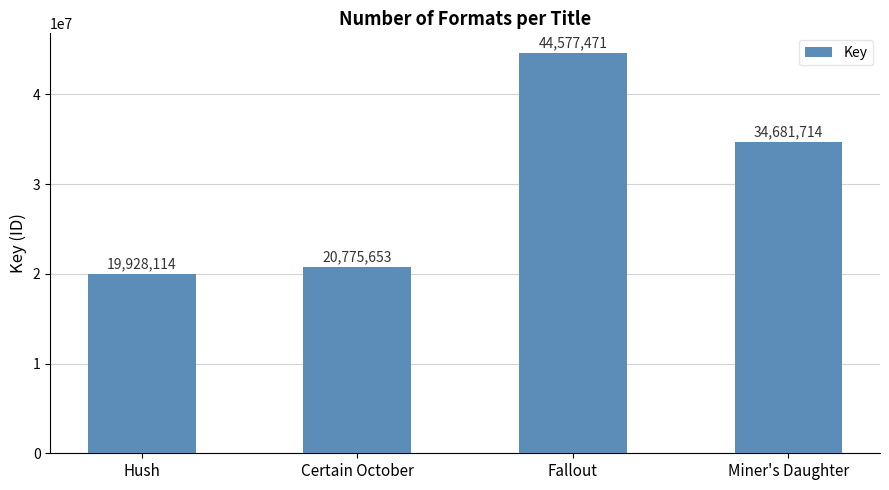

Which has a higher value, Miner's Daughter or Fallout?

Fallout